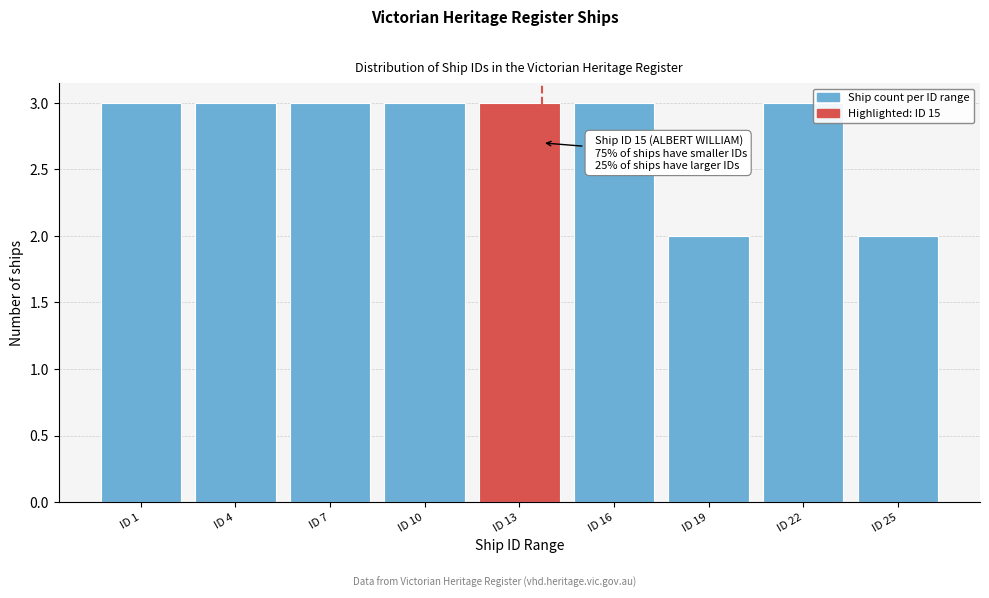

Reading left to right, transcribe all the data shown in this chart.

ID 1=3	ID 4=3	ID 7=3	ID 10=3	ID 13=3	ID 16=3	ID 19=2	ID 22=3	ID 25=2